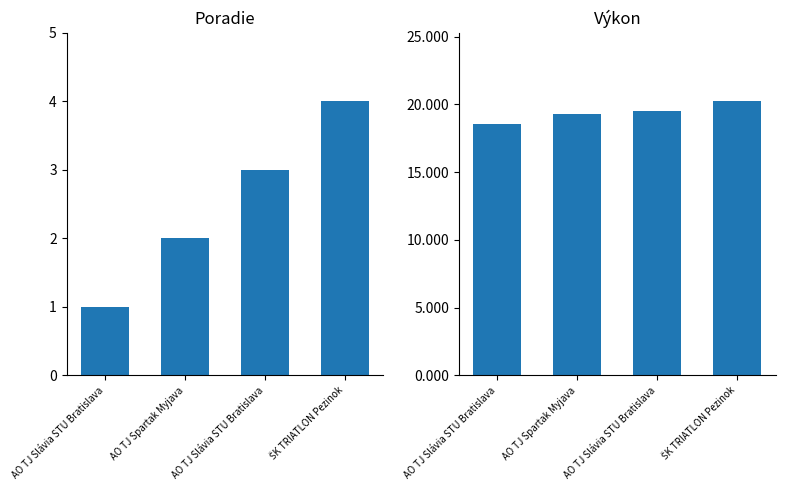

Which series has the widest spread of values?

Poradie